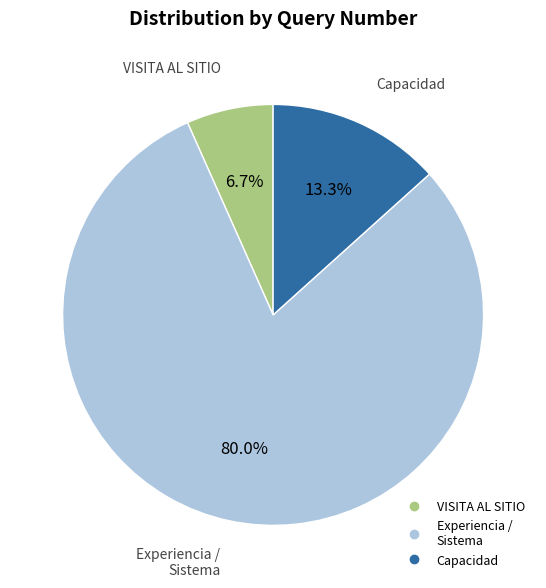

Does any single category account for the majority?

Yes